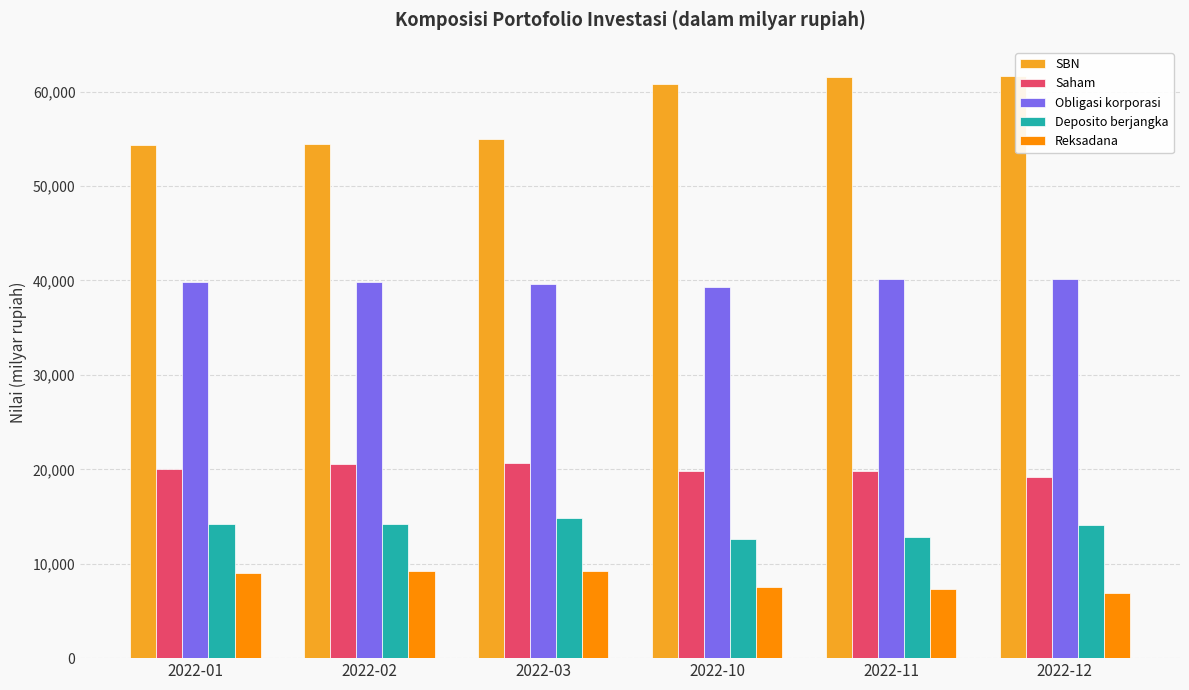

Does the chart contain stacked bars?

No